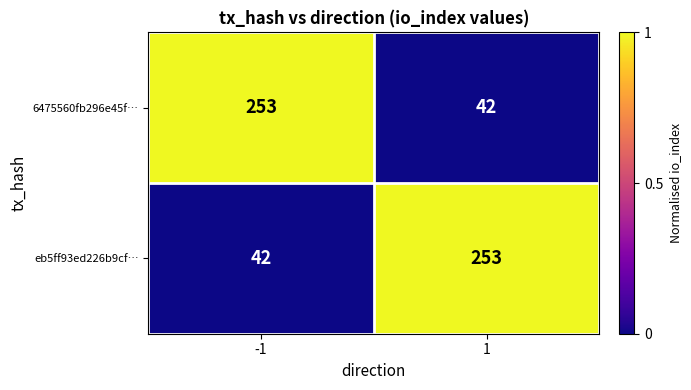

The value of 6475560fb296e45f… at 1 is 62. True or false?

False